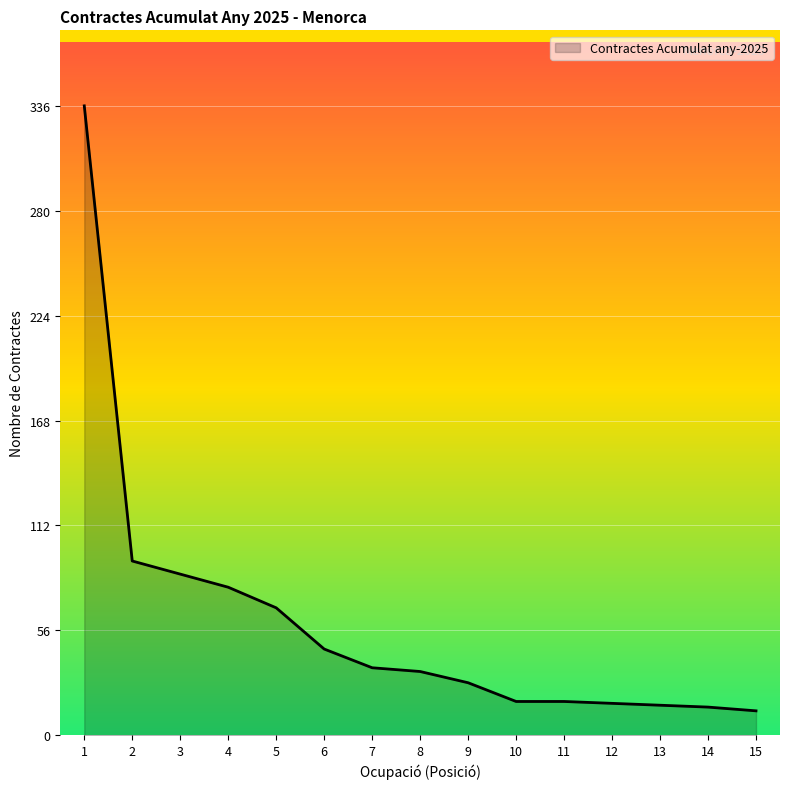

What is the ratio of the value at 13 to the value at 15?

1.2